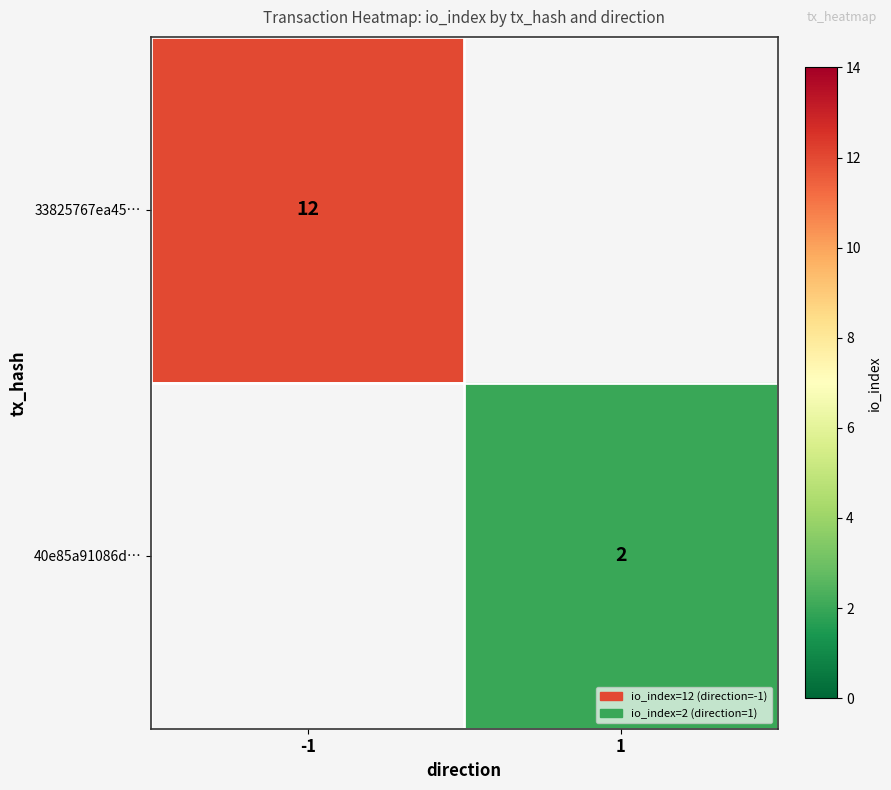

The value of 40e85a91086d… at 1 is 1. True or false?

False